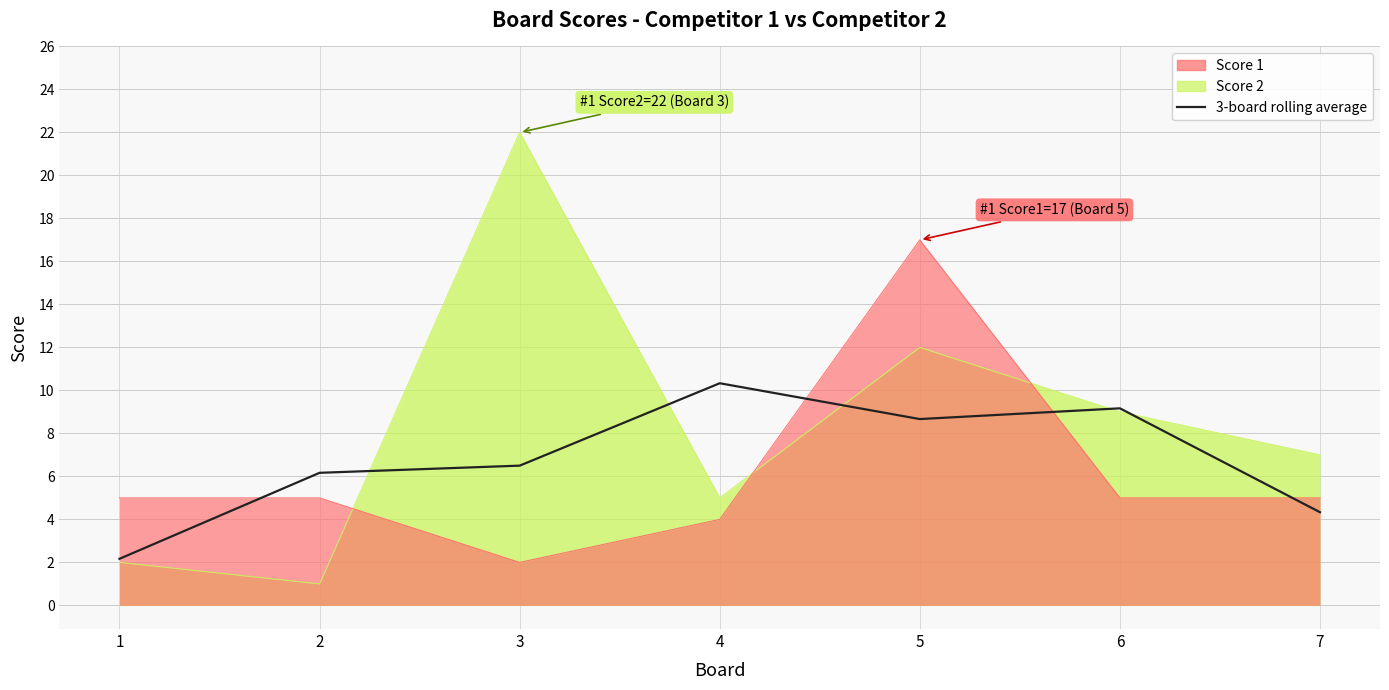

Is it true that the value at 5 is 8.7?

True